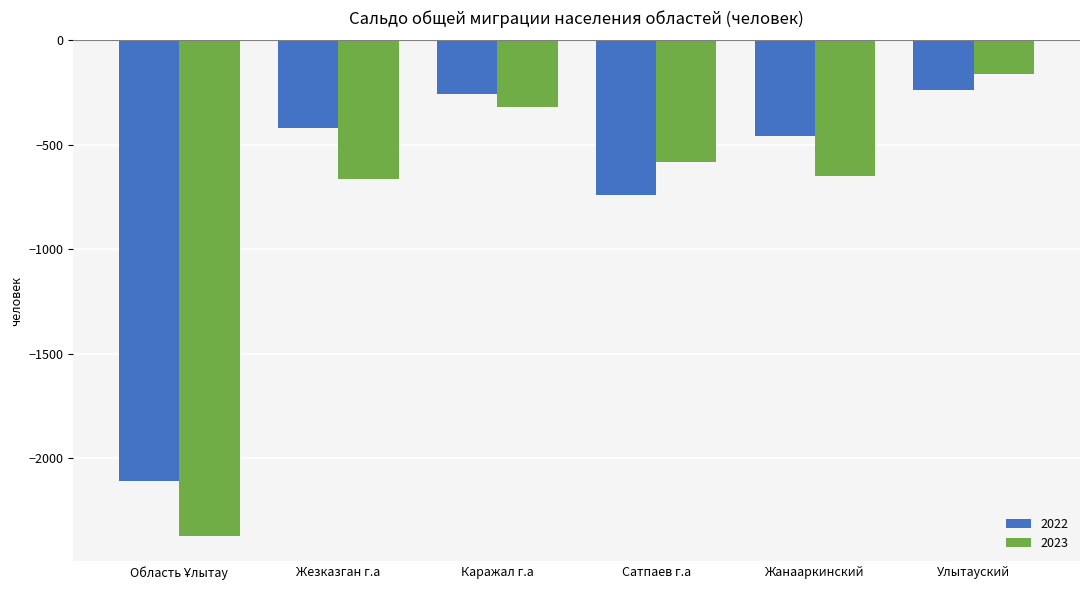

Between Каражал г.а and Сатпаев г.а, which series saw the biggest shift?

2022